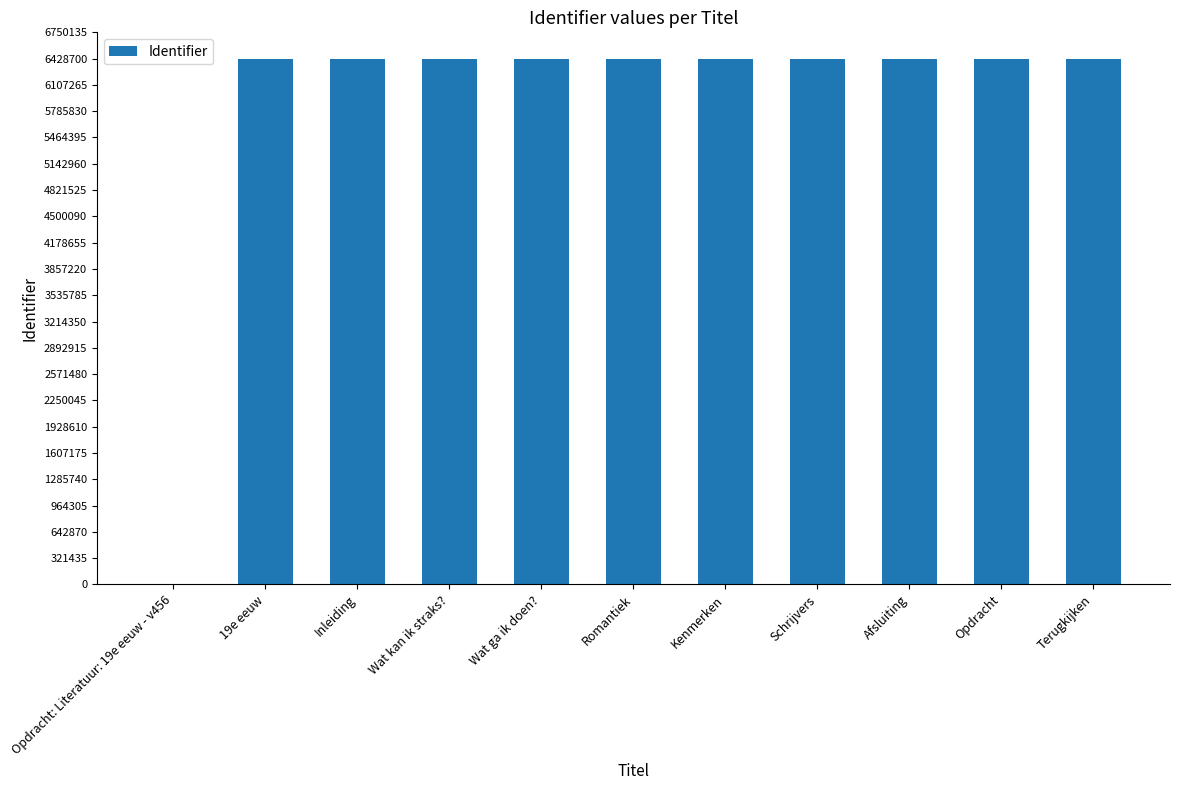

What is the average value?

5844272